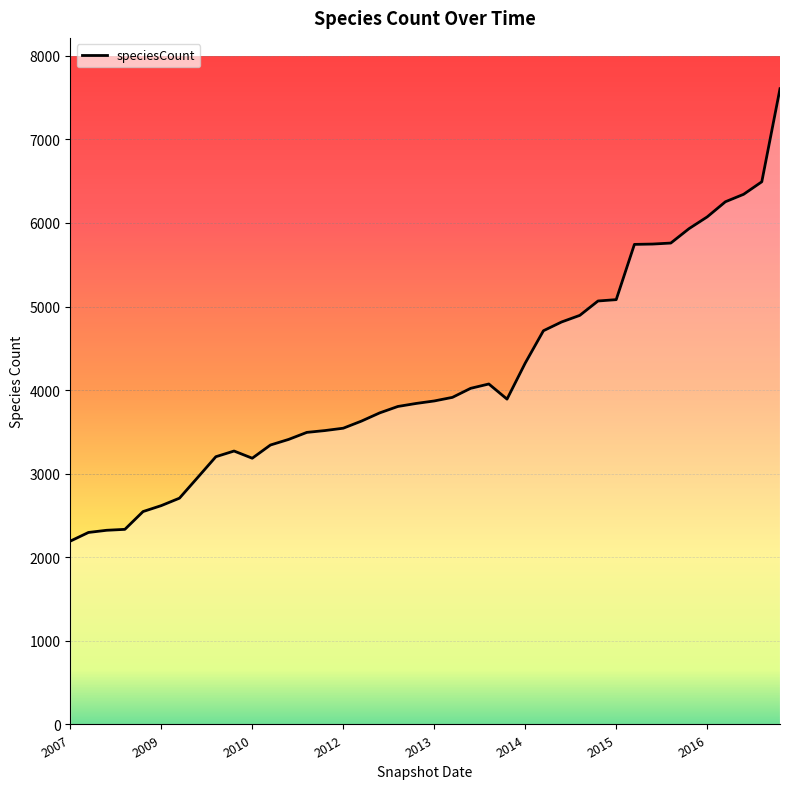

What position from the right is 2012-10-31?

22